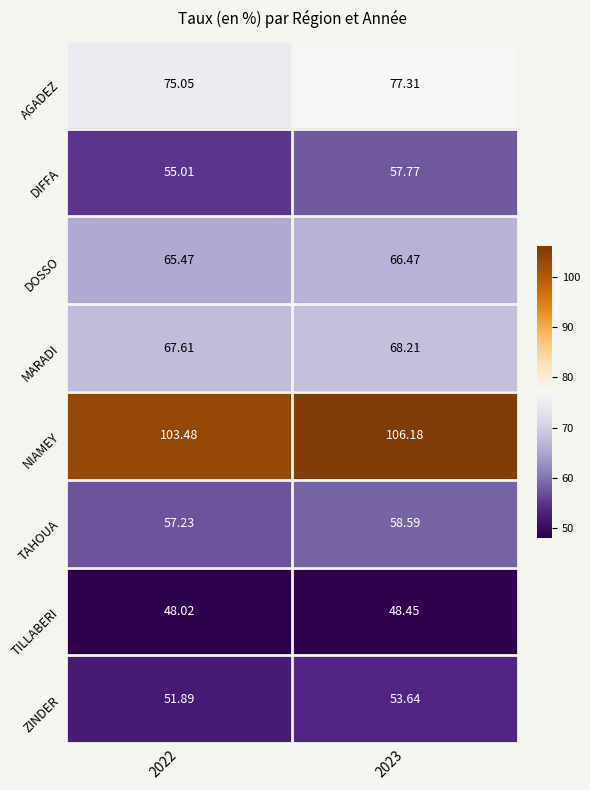

At how many categories does at least one series exceed 93?

2